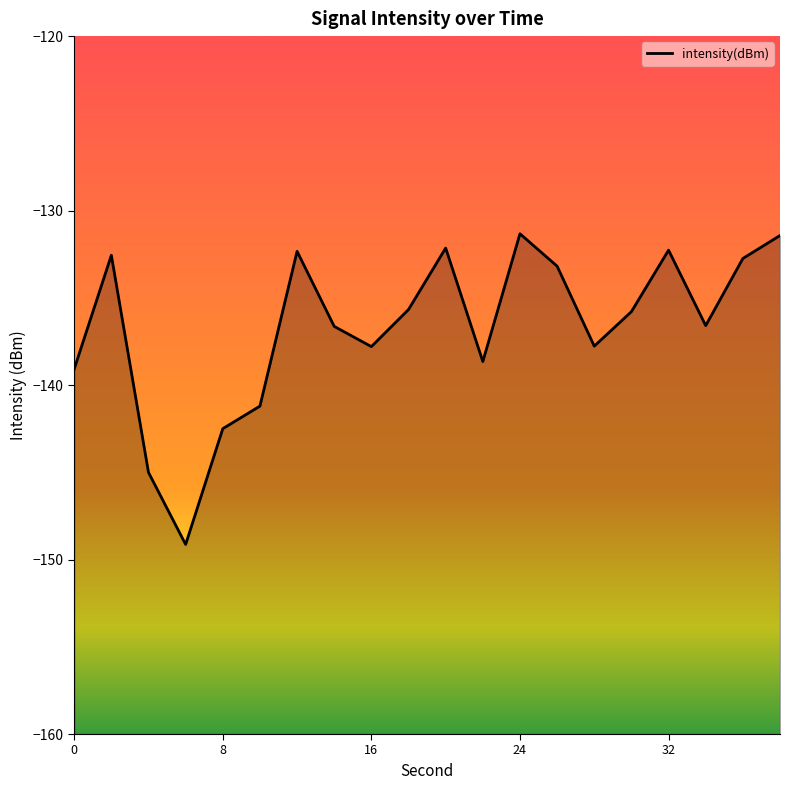

At which category does the data reach its first local peak?

2